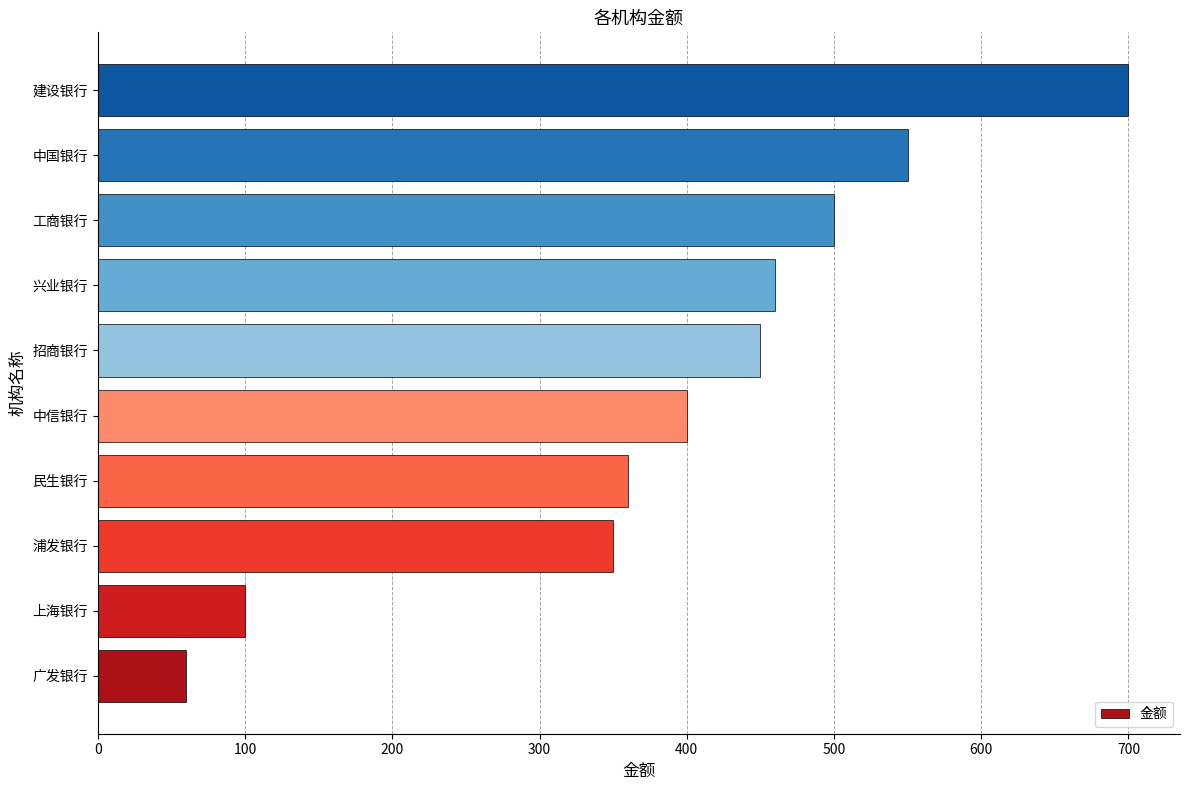

Read the value at 招商银行.

450